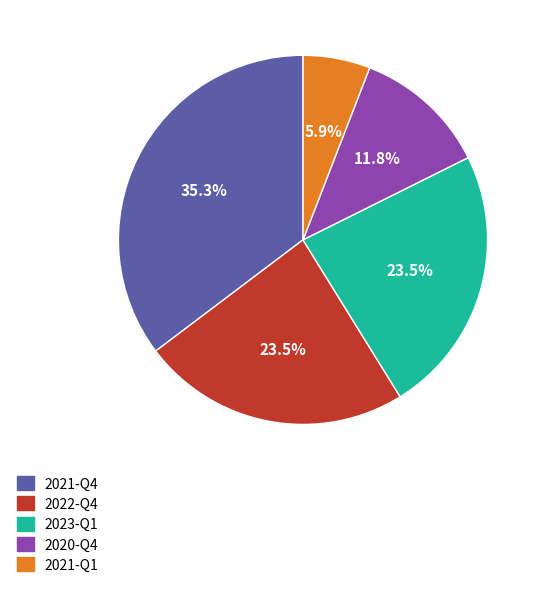

Which slice is the largest?

2021-Q4